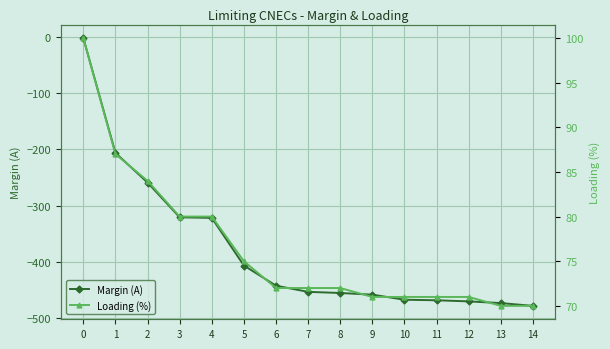

What is the total value across all series at 3?

-241